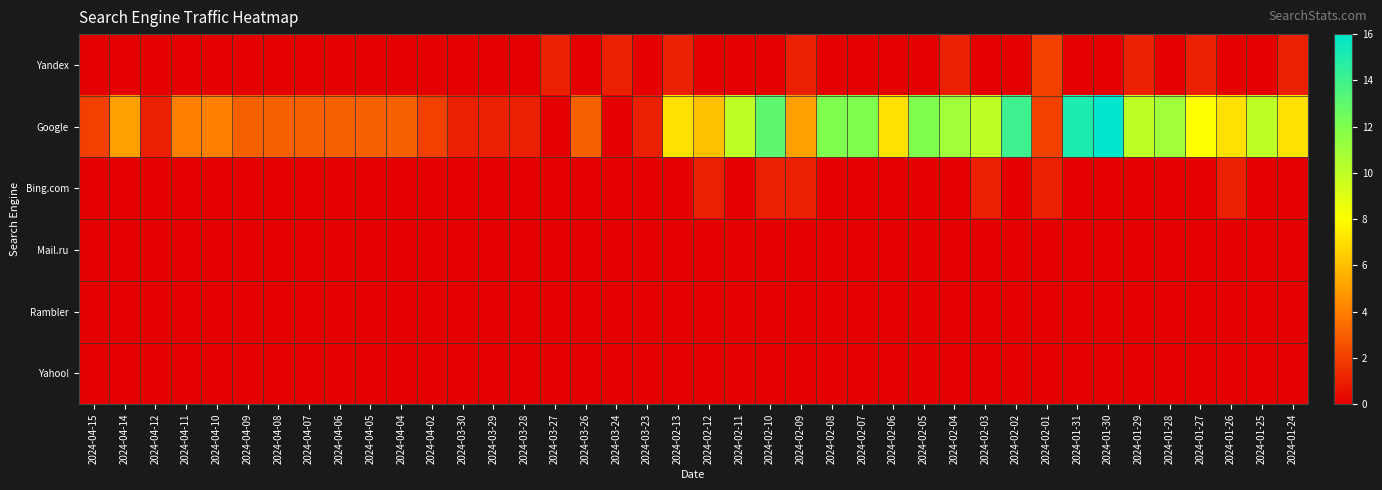

Rank the series at 2024-02-04 from lowest to highest value.

Bing.com, Mail.ru, Rambler, Yahoo!, Yandex, Google